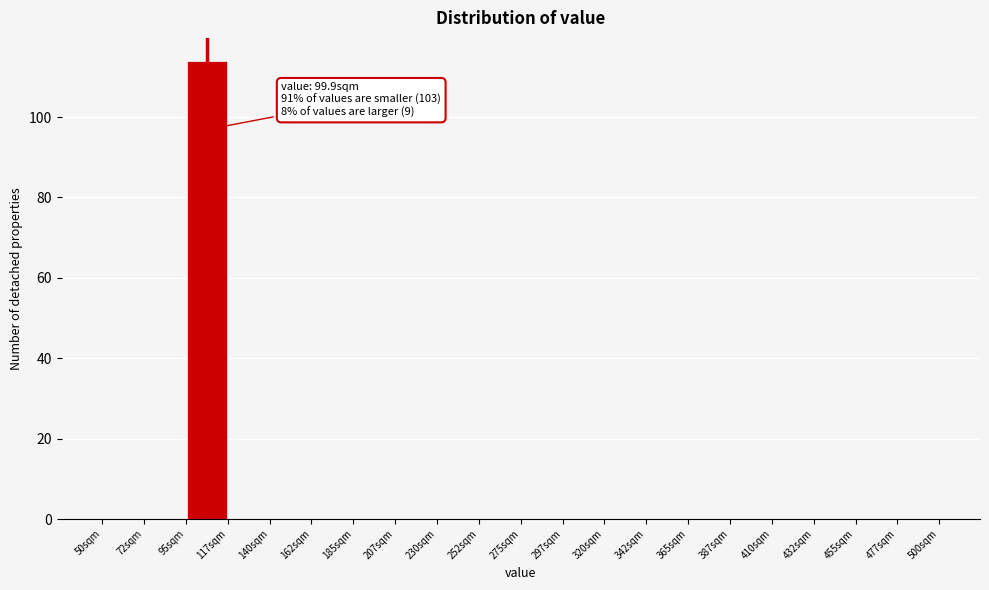

Over which range of the x-axis is the bar tallest?

95.0 to 117.5